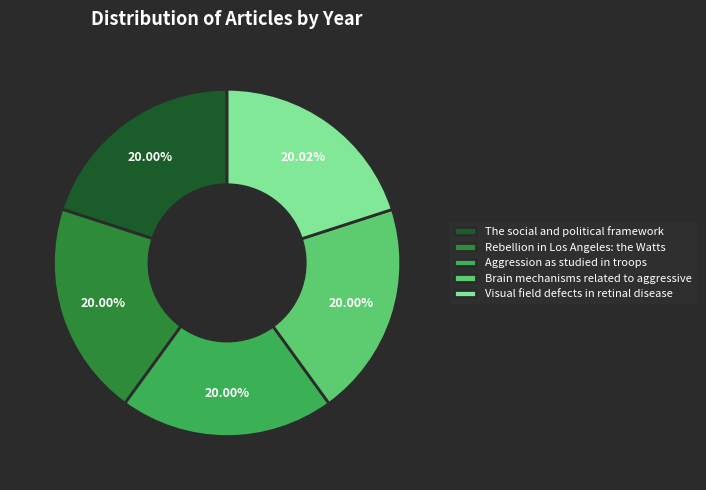

Does any single category account for the majority?

No